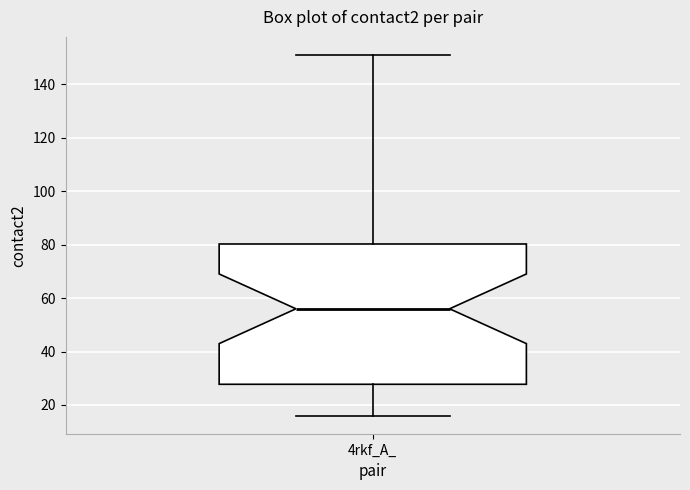

Read this box plot against the y-axis: the position of the median line, the range covered by the box, and the ends of both whiskers. The values are not printed on the chart, so give them approximately, as read against the axis.

median 56, box 28 to 80, whiskers 16 to 152